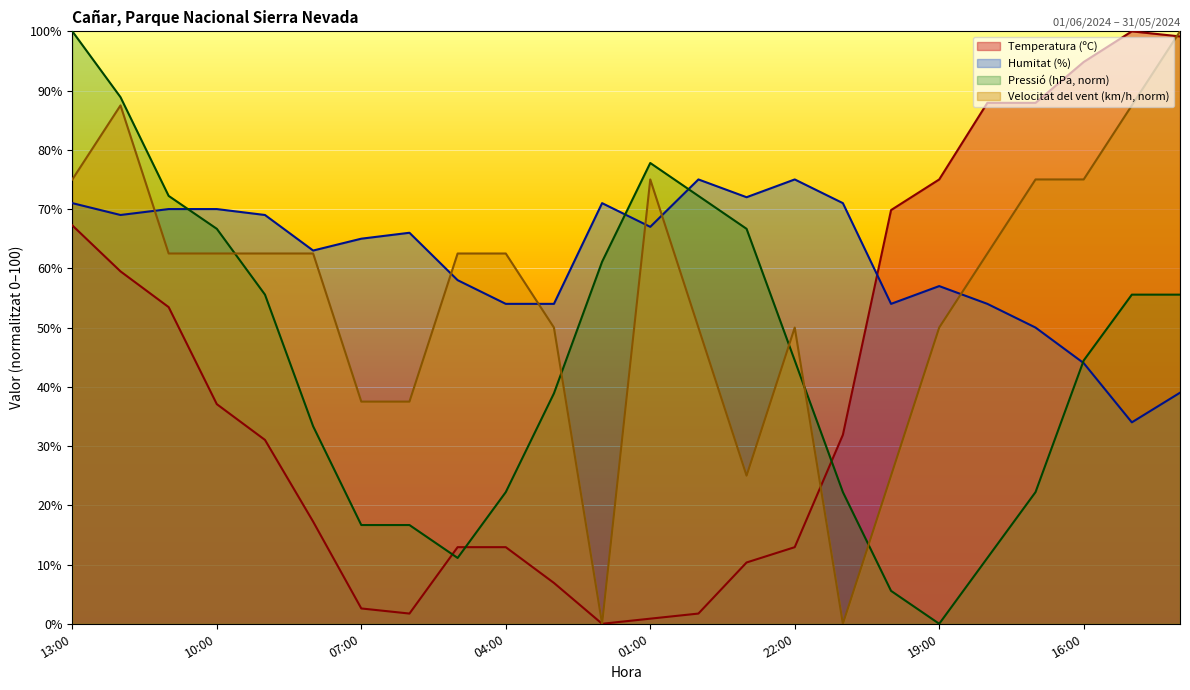

Reading left to right, extract all data points from this chart.

Temperatura (ºC): 13:00=67.2	12:00=59.5	11:00=53.4	10:00=37.1	09:00=31.0	08:00=17.2	07:00=2.6	06:00=1.7	05:00=12.9	04:00=12.9	03:00=6.9	02:00=0.0	01:00=0.9	00:00=1.7	23:00=10.3	22:00=12.9	21:00=31.9	20:00=69.8	19:00=75.0	18:00=87.9	17:00=87.9	16:00=94.8	15:00=100.0	14:00=99.1
Humitat (%): 13:00=71.0	12:00=69.0	11:00=70.0	10:00=70.0	09:00=69.0	08:00=63.0	07:00=65.0	06:00=66.0	05:00=58.0	04:00=54.0	03:00=54.0	02:00=71.0	01:00=67.0	00:00=75.0	23:00=72.0	22:00=75.0	21:00=71.0	20:00=54.0	19:00=57.0	18:00=54.0	17:00=50.0	16:00=44.0	15:00=34.0	14:00=39.0
Pressió (hPa): 13:00=100.0	12:00=88.9	11:00=72.2	10:00=66.7	09:00=55.6	08:00=33.3	07:00=16.7	06:00=16.7	05:00=11.1	04:00=22.2	03:00=38.9	02:00=61.1	01:00=77.8	00:00=72.2	23:00=66.7	22:00=44.4	21:00=22.2	20:00=5.6	19:00=0.0	18:00=11.1	17:00=22.2	16:00=44.4	15:00=55.6	14:00=55.6
Velocitat del vent (km/h): 13:00=75.0	12:00=87.5	11:00=62.5	10:00=62.5	09:00=62.5	08:00=62.5	07:00=37.5	06:00=37.5	05:00=62.5	04:00=62.5	03:00=50.0	02:00=0.0	01:00=75.0	00:00=50.0	23:00=25.0	22:00=50.0	21:00=0.0	20:00=25.0	19:00=50.0	18:00=62.5	17:00=75.0	16:00=75.0	15:00=87.5	14:00=100.0